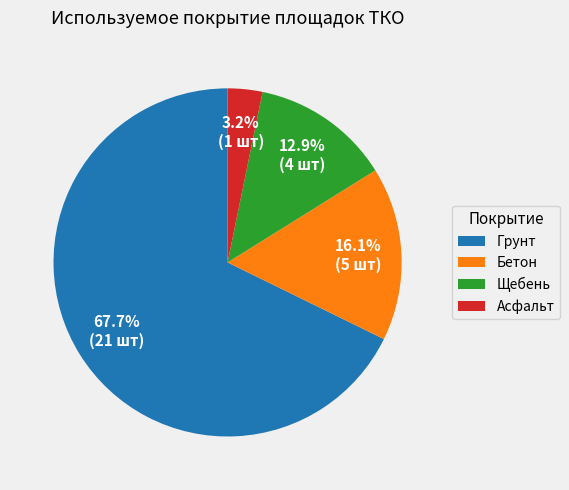

Is the sum of Грунт and Бетон greater than half?

Yes